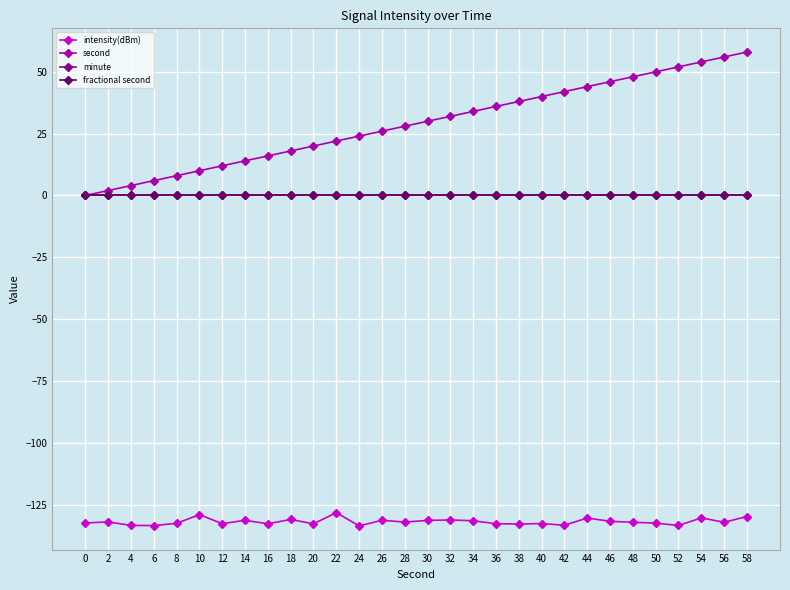

Is this an area chart (filled region under the line)?

No